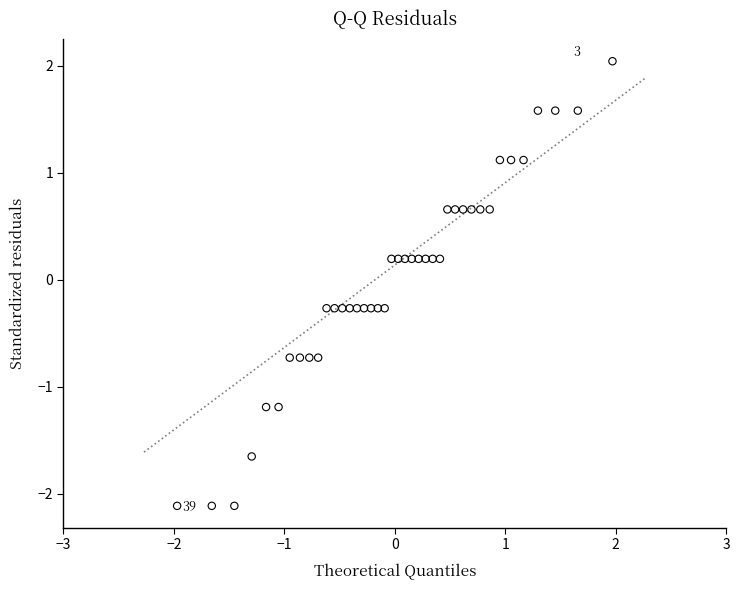

What is the range of X values (max minus min)?

3.9